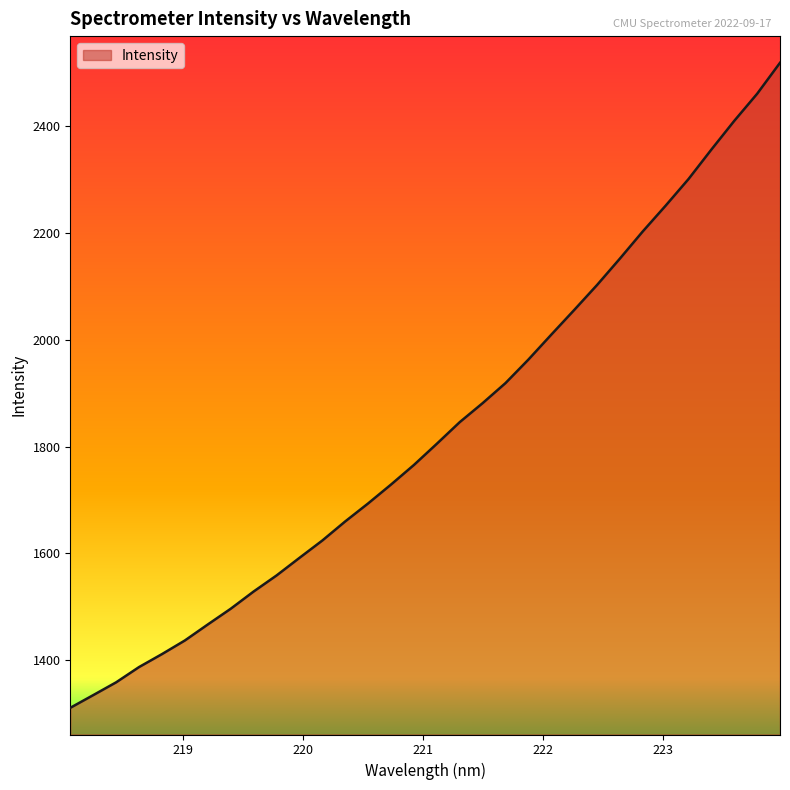

How many values are below 1805?

16